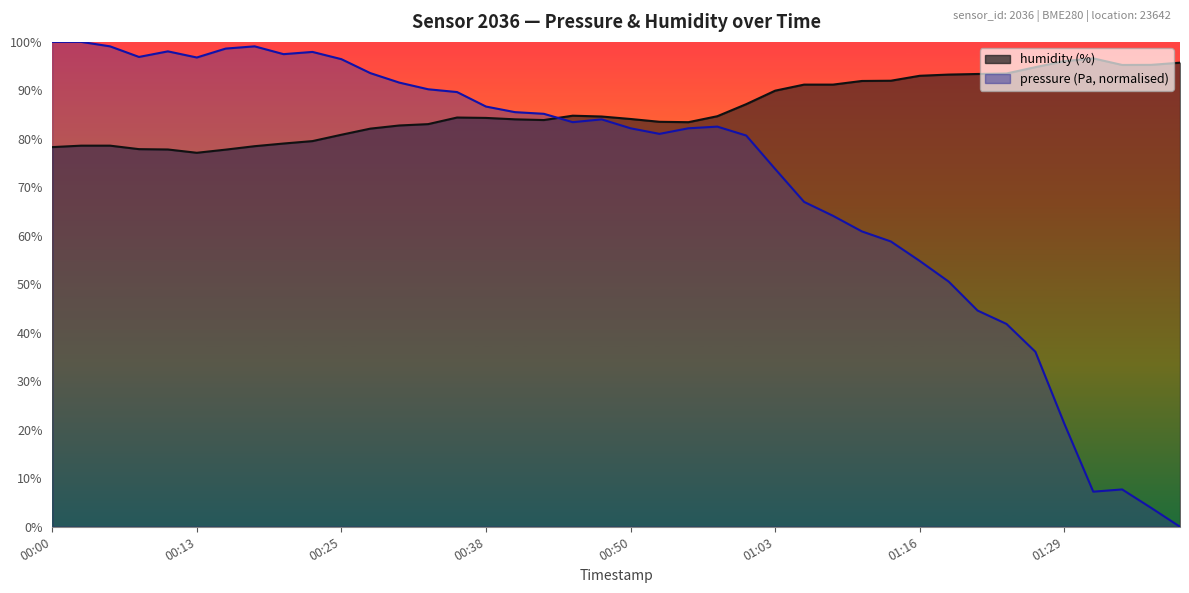

How many intersections are there between pressure and humidity?

1